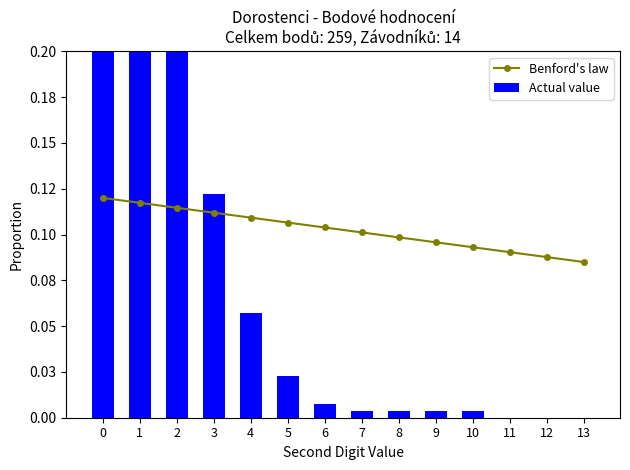

What are all the series names shown in the legend?

Benford's law, Actual value